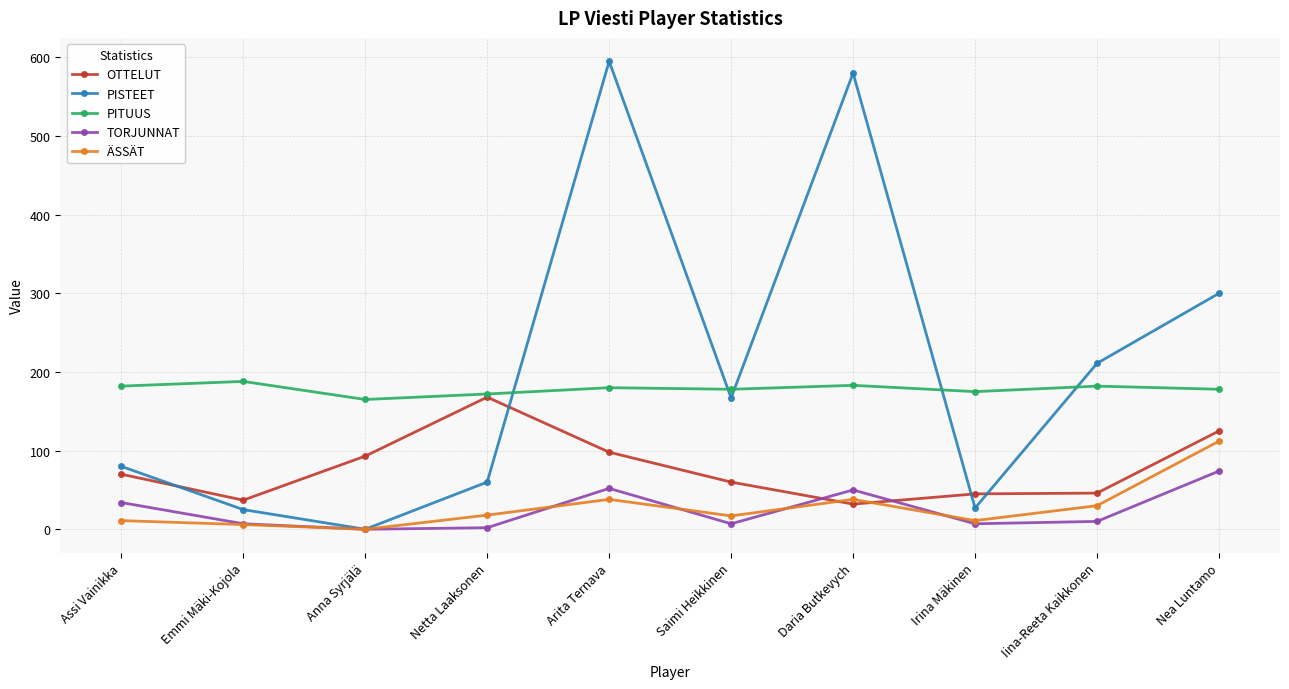

The value of PITUUS at Netta Laaksonen is 172. True or false?

True